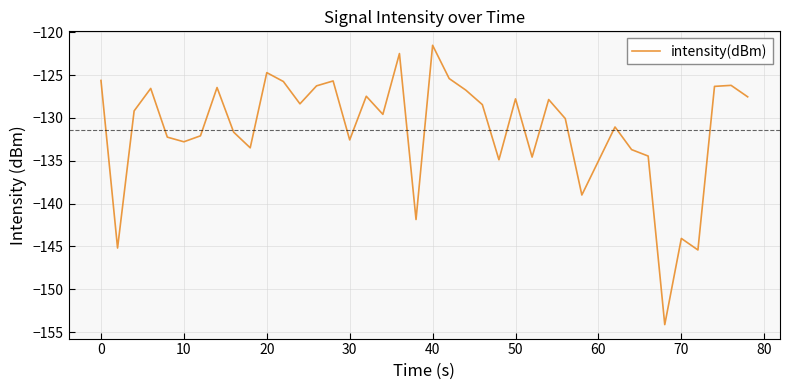

What is the minimum value shown in the chart?

-154.1